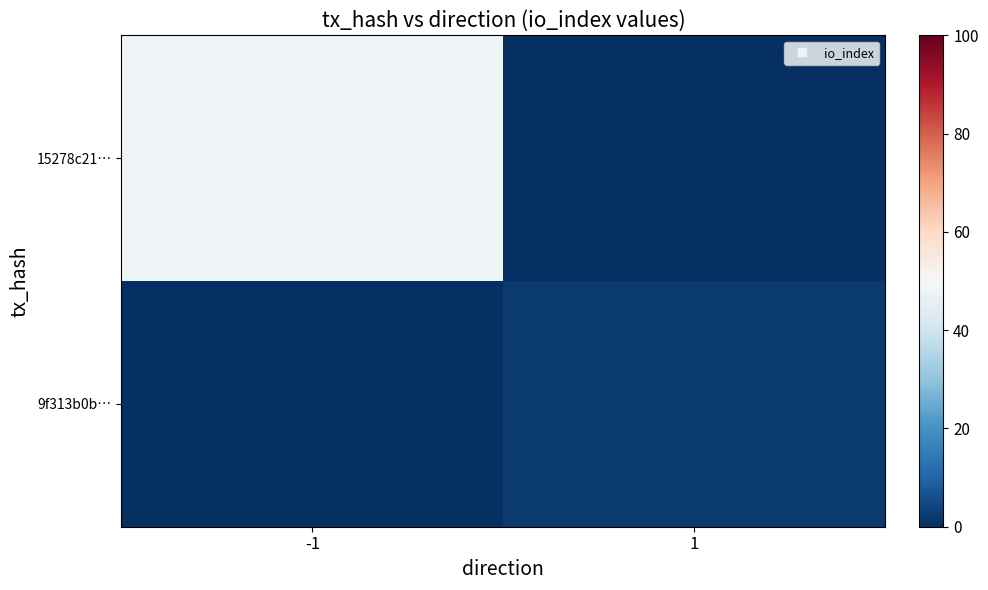

What is the total value across all series at -1?

48